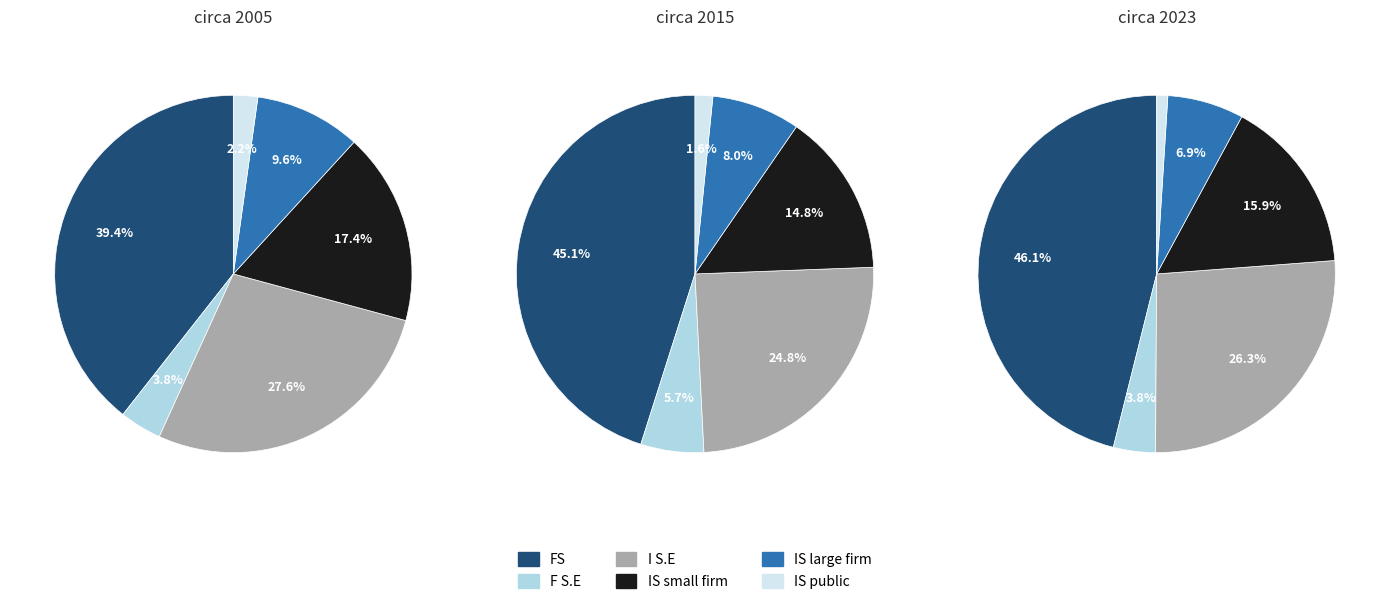

How much of the chart is everything except 1?

65.5%